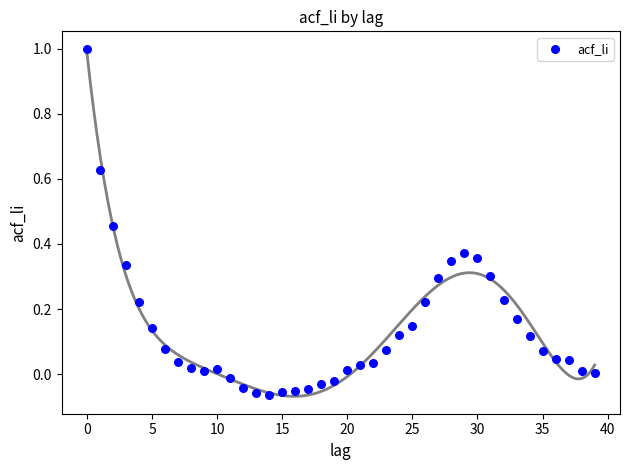

Count the number of points in this scatter plot.

40